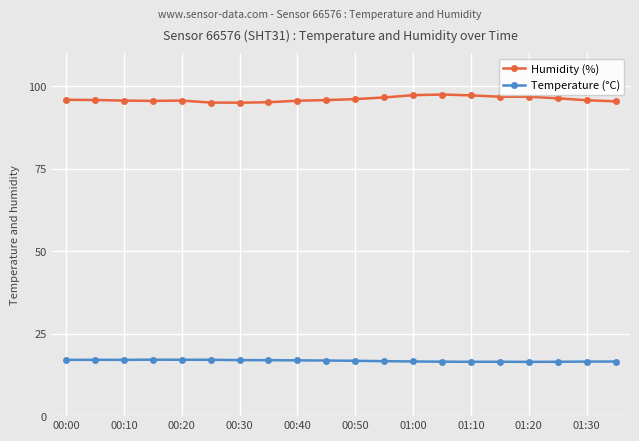

How many series are shown in this chart?

2